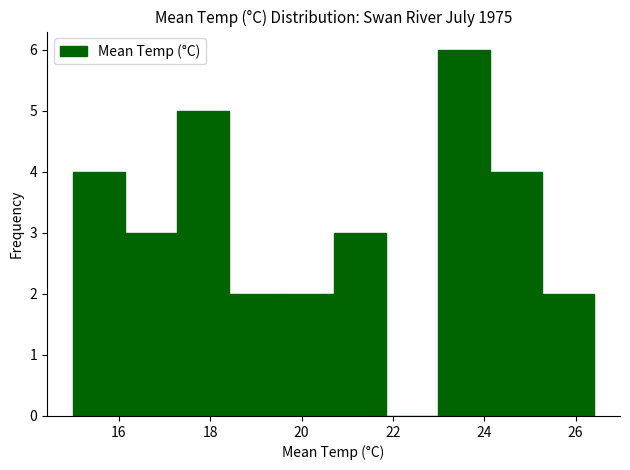

Reading left to right, transcribe this chart: for each bar, give the range it covers on the x-axis and its height. Neither the bar edges nor the heights are printed on the chart, so give them approximately, as read against the axes.

15.00 to 16.14: 4
16.14 to 17.28: 3
17.28 to 18.42: 5
18.42 to 19.56: 2
19.56 to 20.70: 2
20.70 to 21.84: 3
21.84 to 22.98: 0
22.98 to 24.12: 6
24.12 to 25.26: 4
25.26 to 26.40: 2